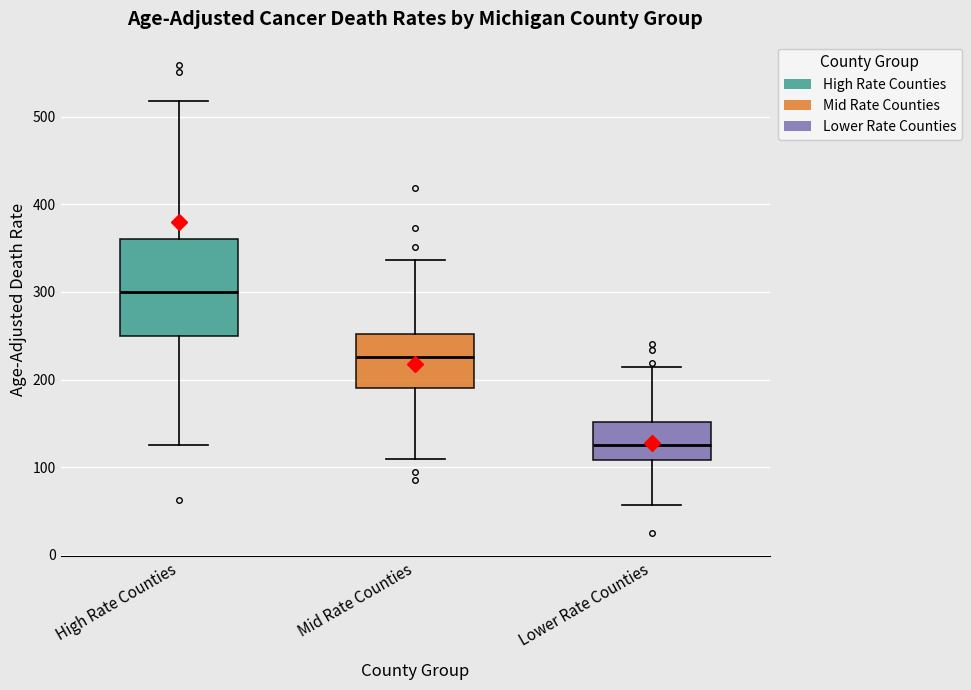

Reading left to right, read every box against the y-axis: the position of its median line, the range the box covers, and the ends of its whiskers. The values are not printed on the chart, so give them approximately, as read against the axis.

High Rate Counties: median 300, box 250 to 360, whiskers 120 to 520
Mid Rate Counties: median 230, box 190 to 250, whiskers 110 to 340
Lower Rate Counties: median 130, box 110 to 150, whiskers 60 to 210